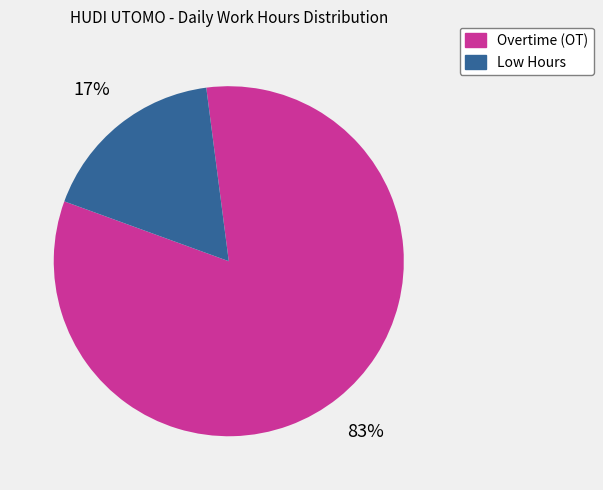

Does any single category account for the majority?

Yes